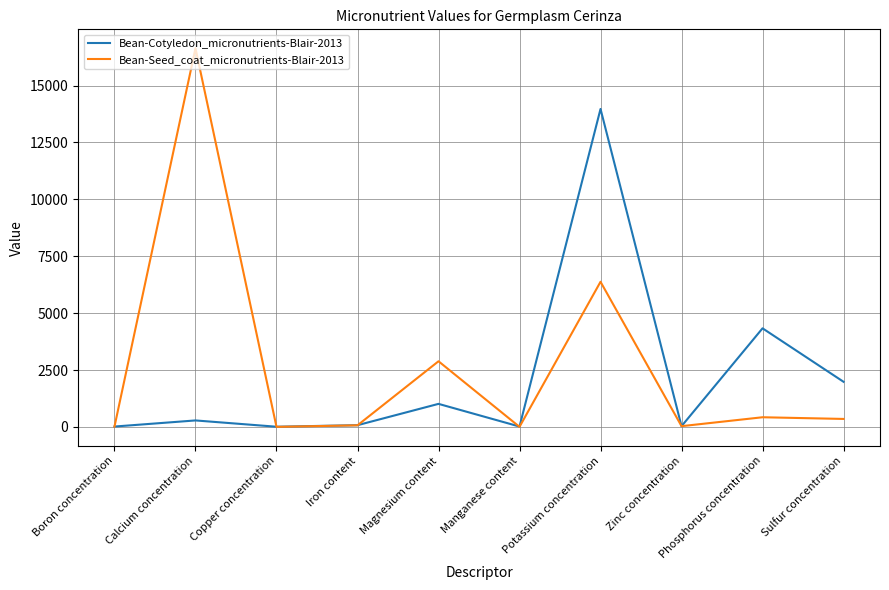

Which series has the largest range (max minus min)?

Bean-Seed_coat_micronutrients-Blair-2013